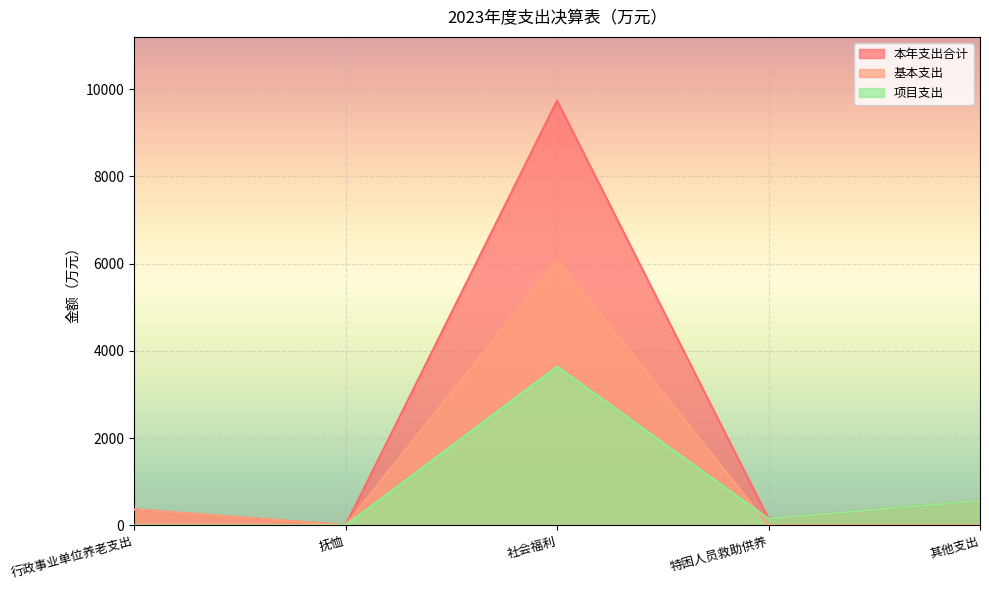

The value of 基本支出 at 特困人员救助供养 is 0.0. True or false?

True